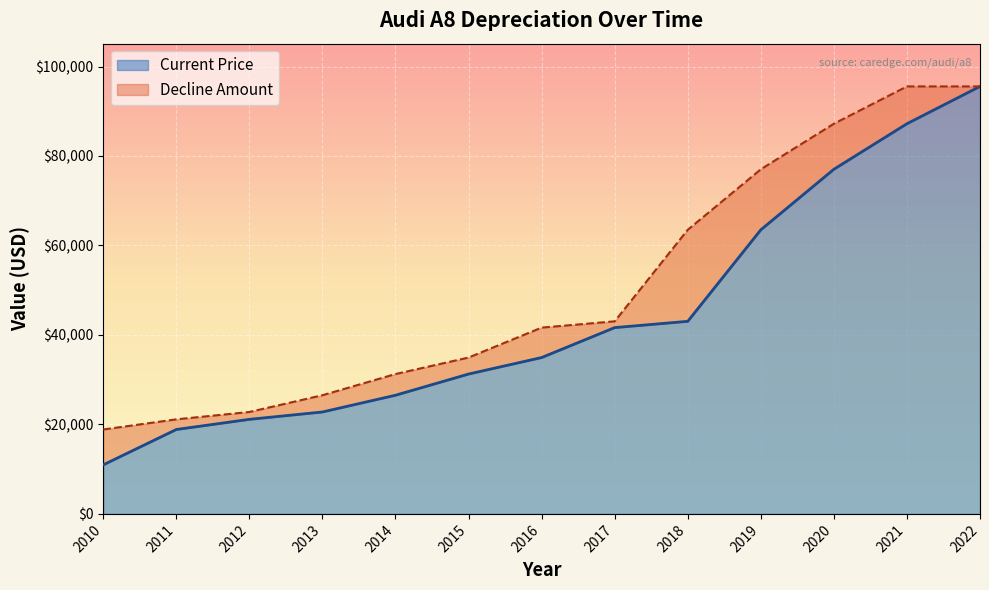

Approximately how many times larger is the value at 2016 compared to 2022?

0.4